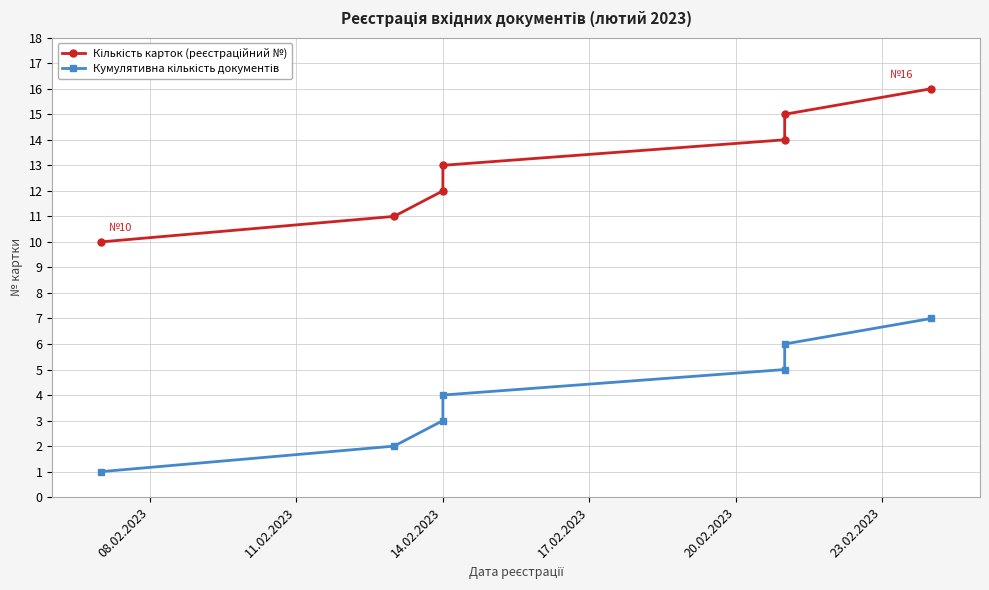

Count the Кумулятивна кількість документів values in the range 2 to 6.

5